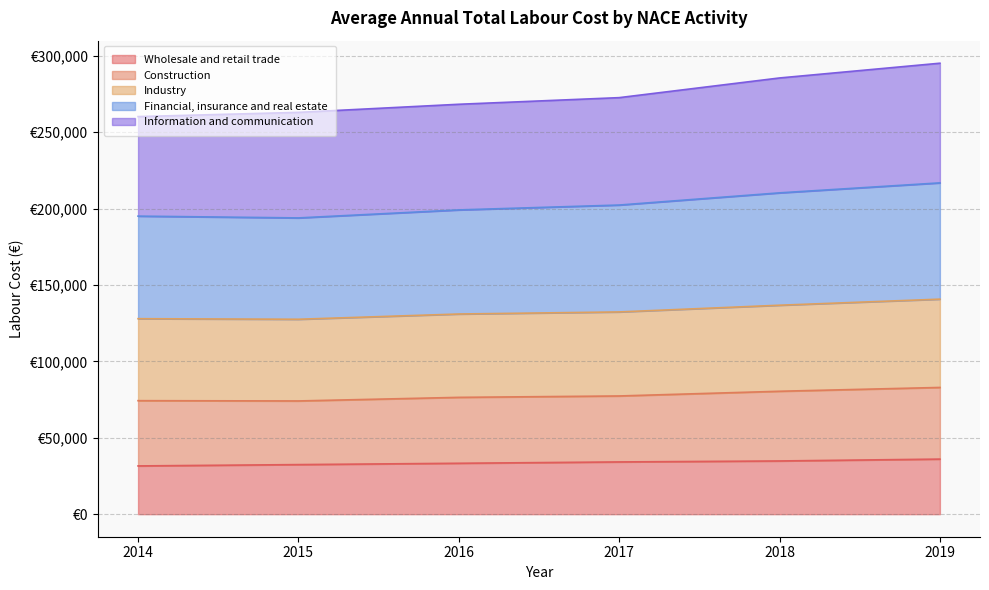

At how many categories does at least one series exceed 151144?

6